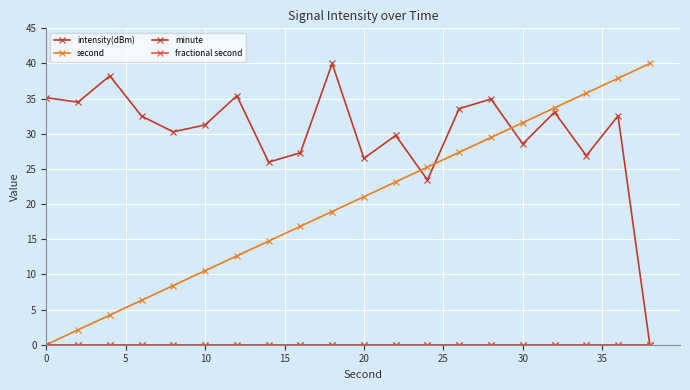

Reading right to left, transcribe all the data shown in this chart.

intensity(dBm): 0.0	32.6	26.9	33.1	28.6	34.9	33.6	23.4	29.8	26.5	40.0	27.3	26.0	35.4	31.3	30.3	32.5	38.2	34.5	35.1
second: 40.0	37.9	35.8	33.7	31.6	29.5	27.4	25.3	23.2	21.1	18.9	16.8	14.7	12.6	10.5	8.4	6.3	4.2	2.1	0.0
minute: 0.0	0.0	0.0	0.0	0.0	0.0	0.0	0.0	0.0	0.0	0.0	0.0	0.0	0.0	0.0	0.0	0.0	0.0	0.0	0.0
fractional second: 0.0	0.0	0.0	0.0	0.0	0.0	0.0	0.0	0.0	0.0	0.0	0.0	0.0	0.0	0.0	0.0	0.0	0.0	0.0	0.0